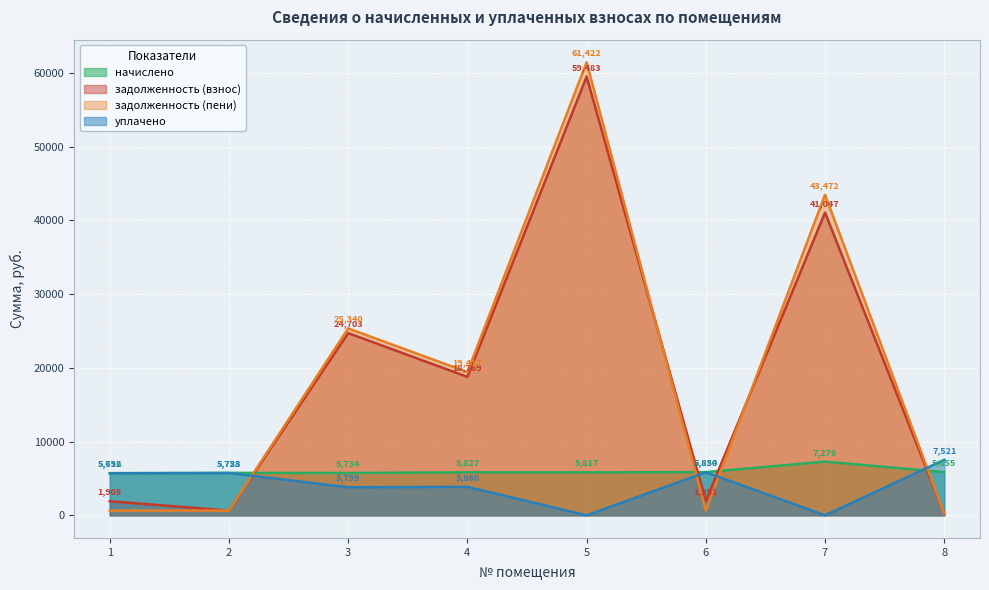

At which category does задолженность (взнос) reach its first local peak?

3